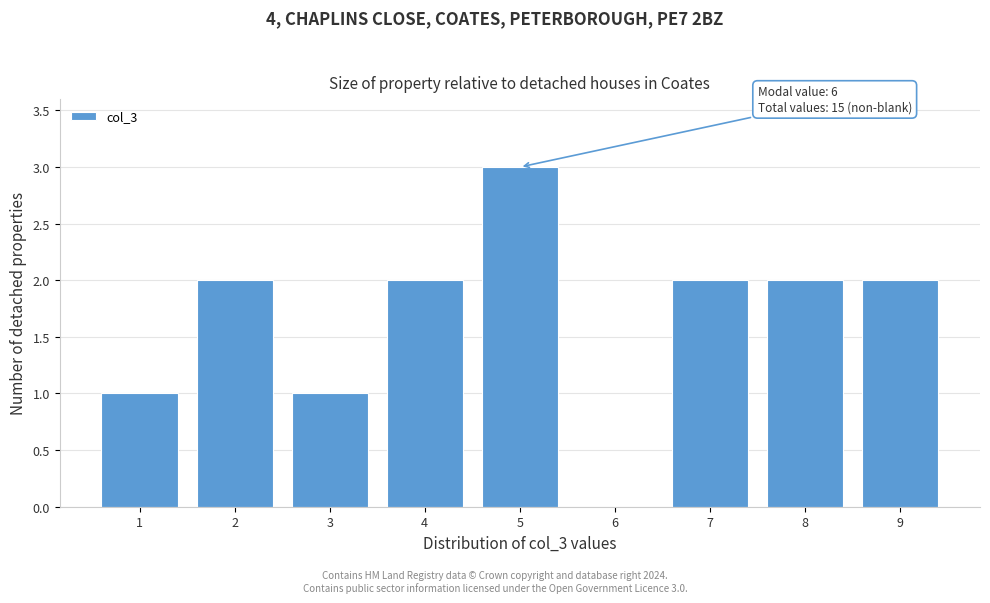

Reading right to left, what are all the values shown in this chart?

9=2	8=2	7=2	6=0	5=3	4=2	3=1	2=2	1=1